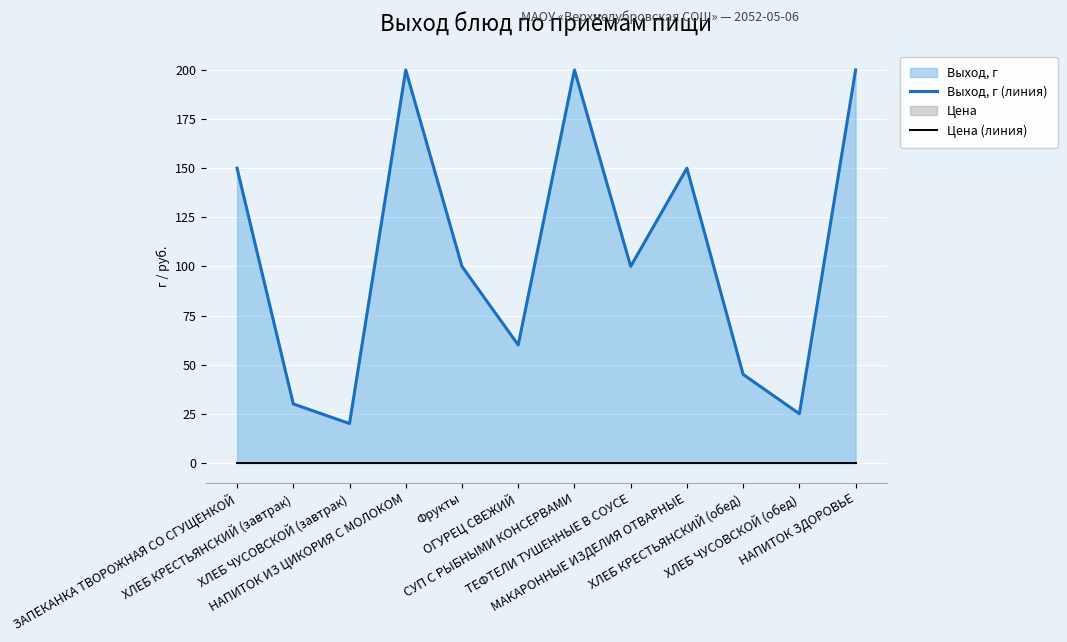

Reading left to right, what are all the values shown in this chart?

Выход, г (линия): ЗАПЕКАНКА ТВОРОЖНАЯ СО СГУЩЕНКОЙ=150	ХЛЕБ КРЕСТЬЯНСКИЙ (завтрак)=30	ХЛЕБ ЧУСОВСКОЙ (завтрак)=20	НАПИТОК ИЗ ЦИКОРИЯ С МОЛОКОМ=200	Фрукты=100	ОГУРЕЦ СВЕЖИЙ=60	СУП С РЫБНЫМИ КОНСЕРВАМИ=200	ТЕФТЕЛИ ТУШЕННЫЕ В СОУСЕ=100	МАКАРОННЫЕ ИЗДЕЛИЯ ОТВАРНЫЕ=150	ХЛЕБ КРЕСТЬЯНСКИЙ (обед)=45	ХЛЕБ ЧУСОВСКОЙ (обед)=25	НАПИТОК ЗДОРОВЬЕ=200
Цена (линия): ЗАПЕКАНКА ТВОРОЖНАЯ СО СГУЩЕНКОЙ=0	ХЛЕБ КРЕСТЬЯНСКИЙ (завтрак)=0	ХЛЕБ ЧУСОВСКОЙ (завтрак)=0	НАПИТОК ИЗ ЦИКОРИЯ С МОЛОКОМ=0	Фрукты=0	ОГУРЕЦ СВЕЖИЙ=0	СУП С РЫБНЫМИ КОНСЕРВАМИ=0	ТЕФТЕЛИ ТУШЕННЫЕ В СОУСЕ=0	МАКАРОННЫЕ ИЗДЕЛИЯ ОТВАРНЫЕ=0	ХЛЕБ КРЕСТЬЯНСКИЙ (обед)=0	ХЛЕБ ЧУСОВСКОЙ (обед)=0	НАПИТОК ЗДОРОВЬЕ=0